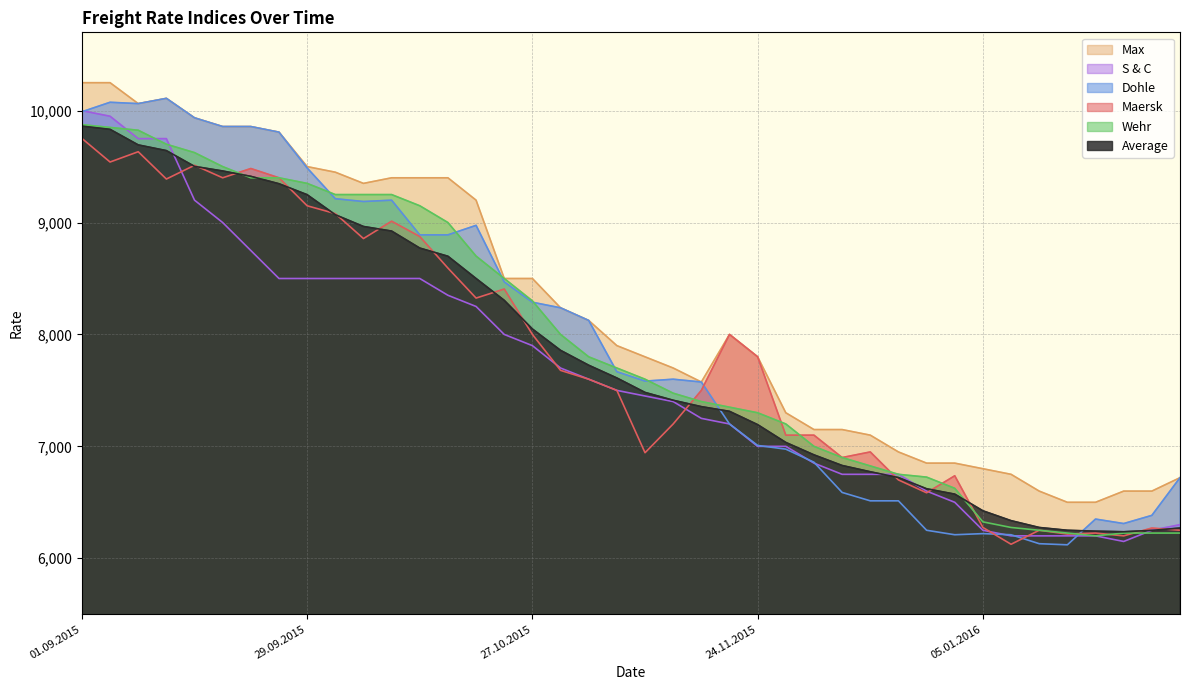

What is the difference between the second highest and minimum values in the Maersk series?

3508